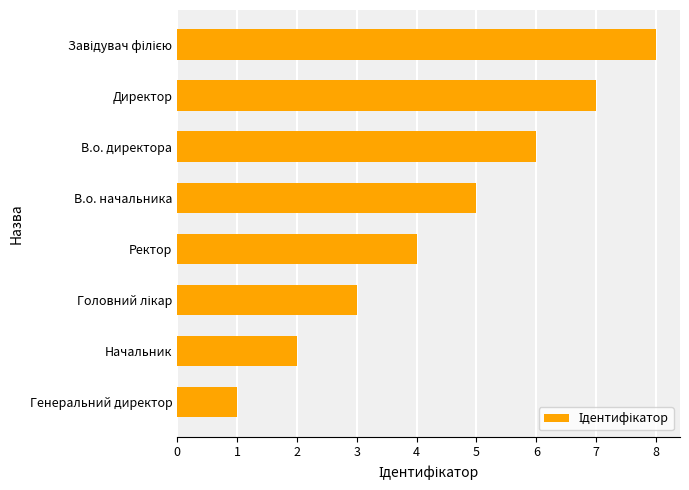

The chart shows a value of 5 at В.о. начальника. True or false?

True